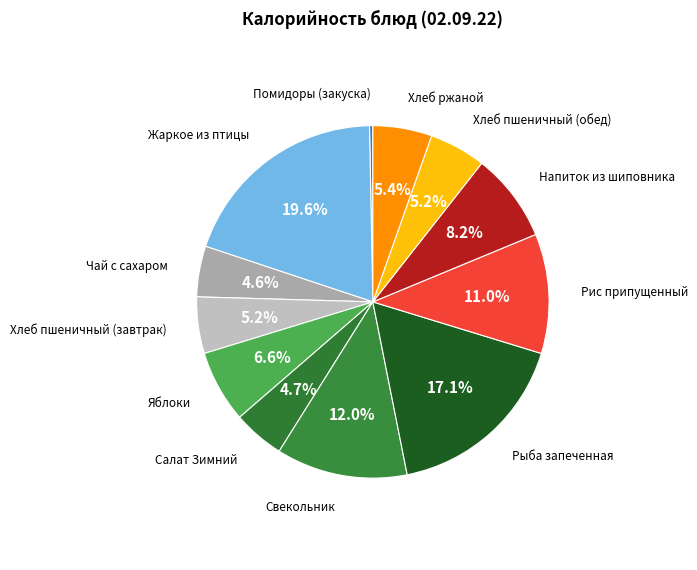

Does Рыба запеченная represent more than half of the total?

No